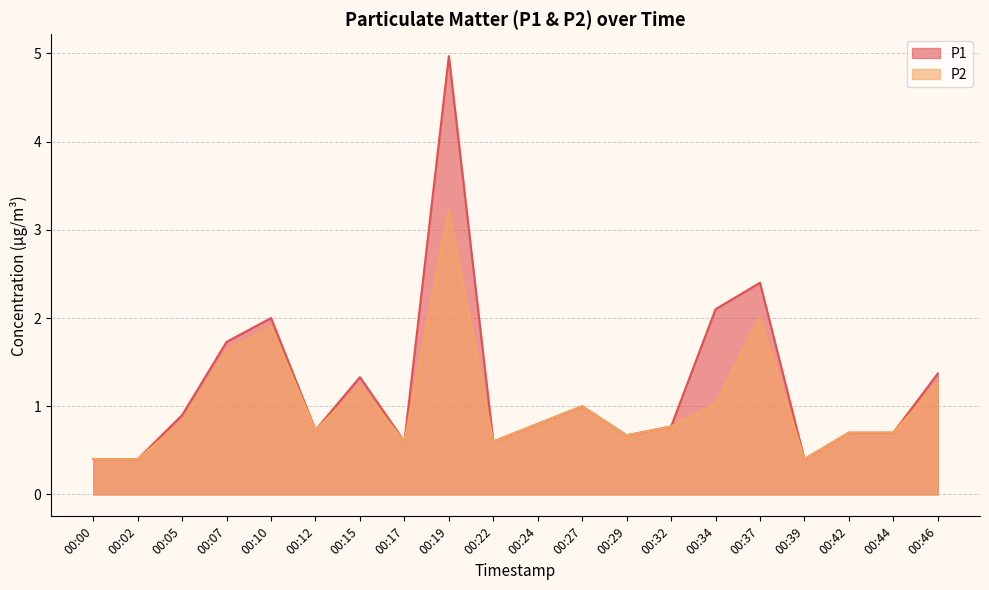

At how many categories does at least one series exceed 1?

7